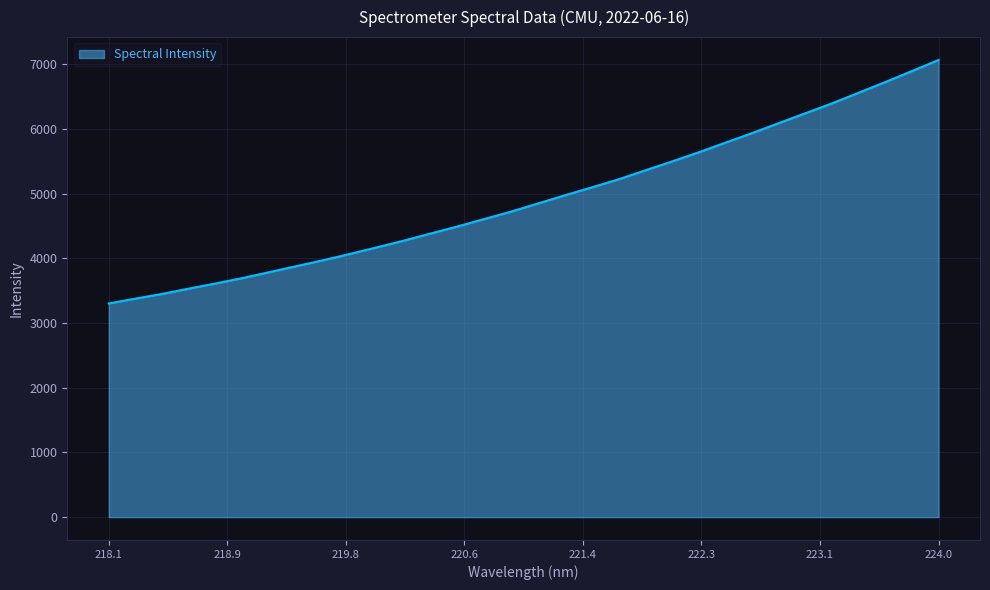

What is the smallest value displayed?

3301.2